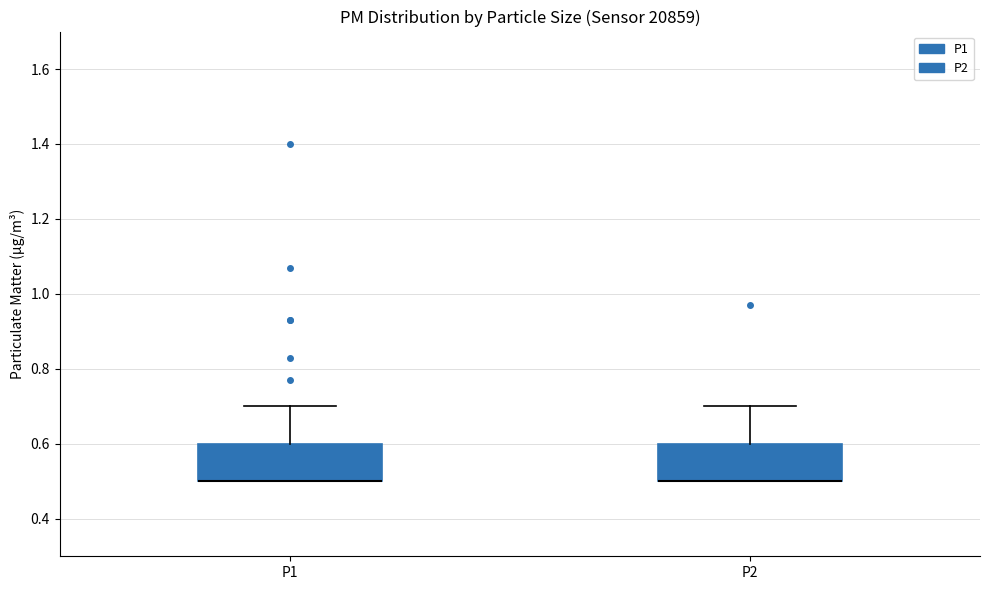

Where does the upper whisker of the box for P1 end on the y-axis? The values are not printed on the chart, so give them approximately, as read against the axis.

0.7